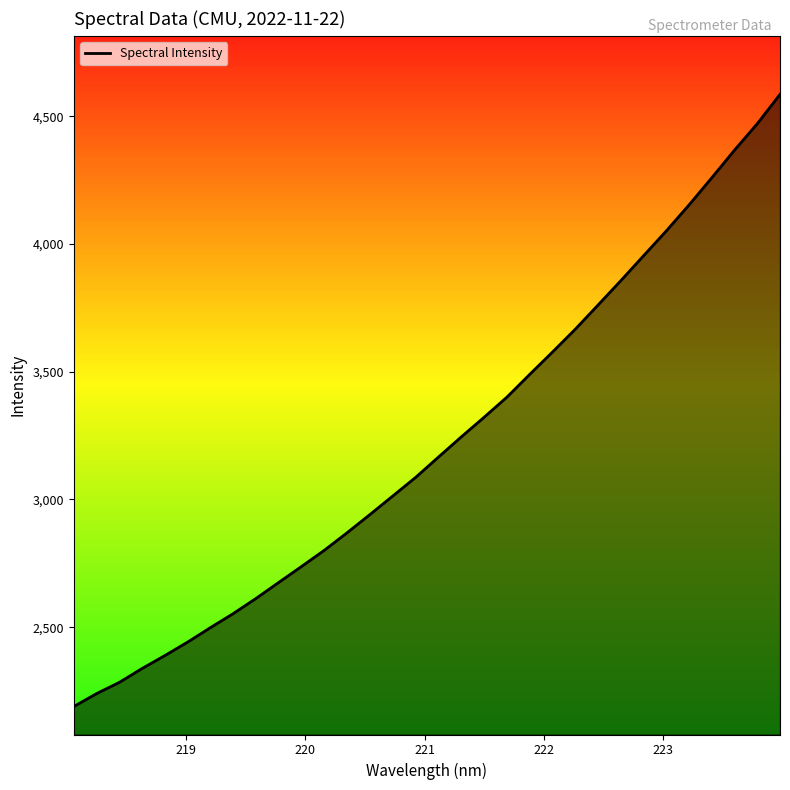

What is the minimum value shown in the chart?

2189.4